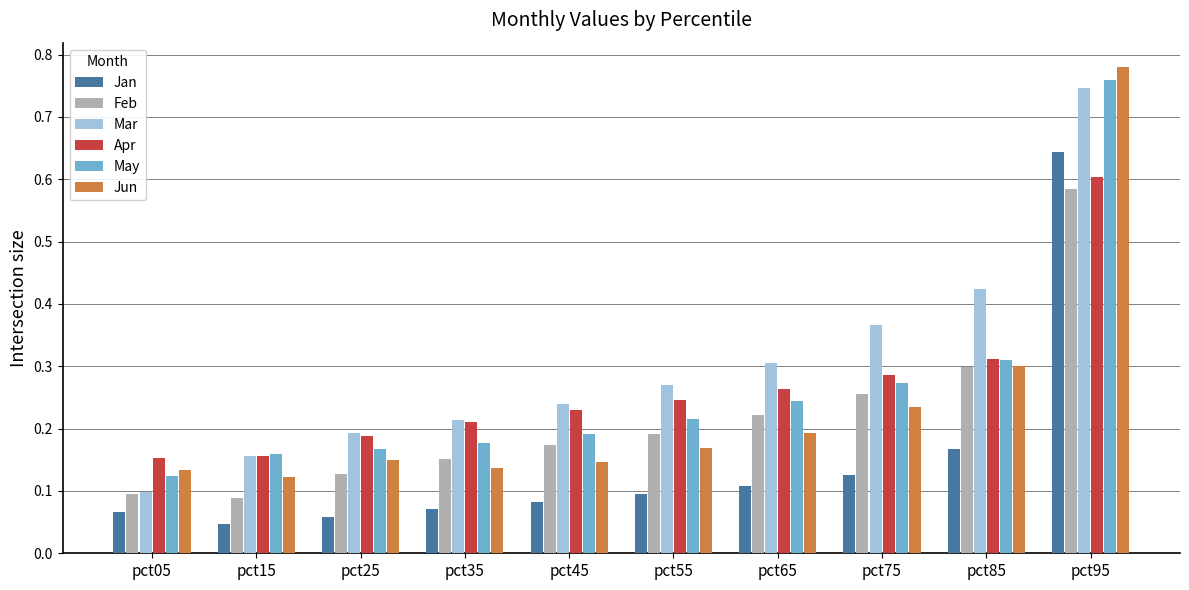

At which category is the sum across all series the highest?

pct95